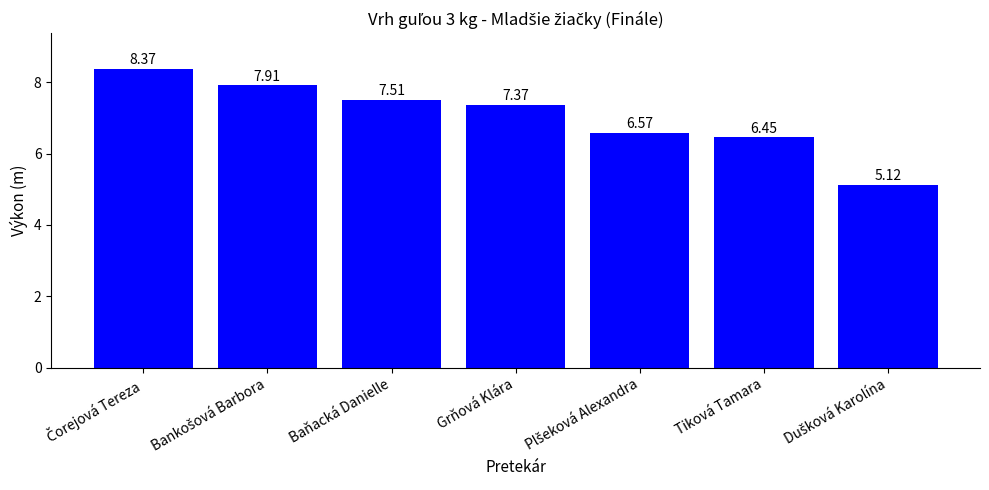

Count the number of values greater than 7.

4